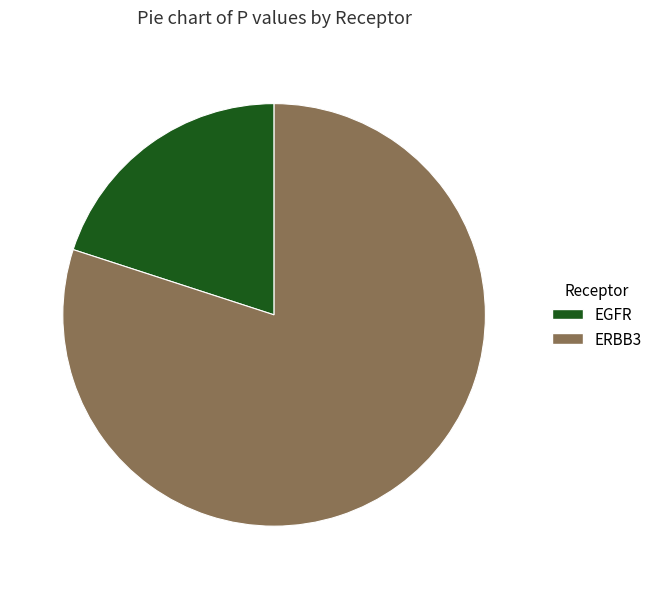

Do ERBB3 and EGFR together represent more than half of the pie?

Yes